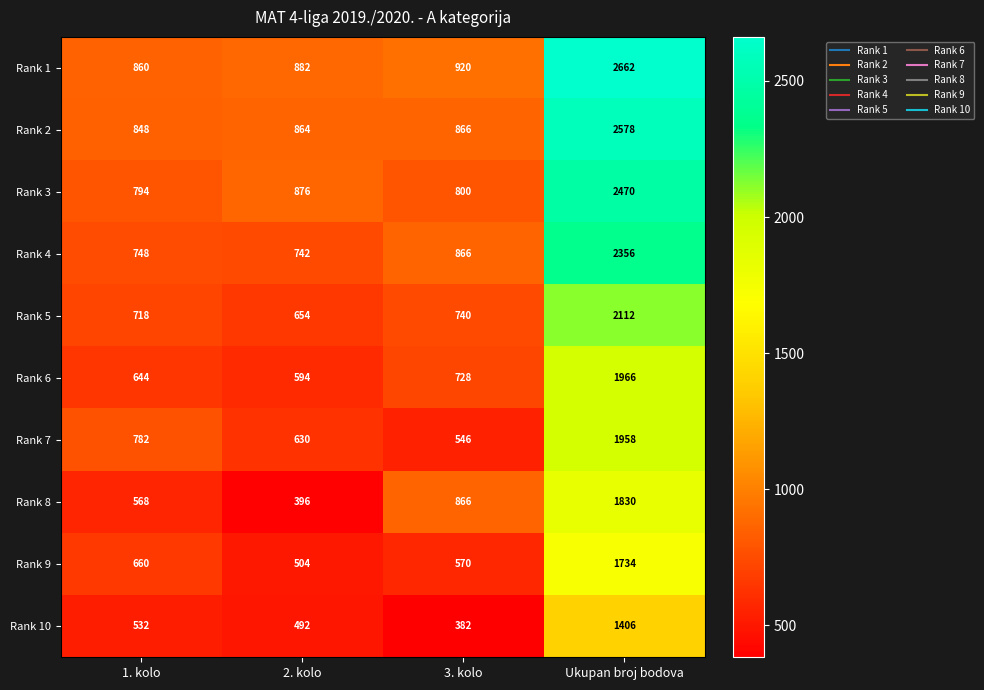

Between 2. kolo and Ukupan broj bodova, which series saw the biggest shift?

Rank 1